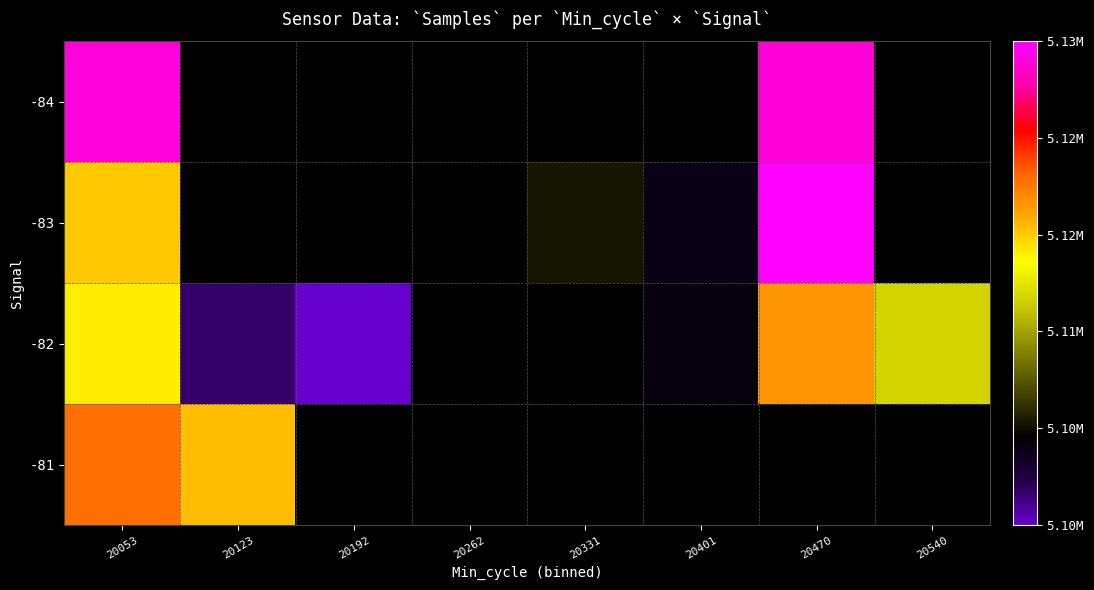

True or false: -82 has a value of 5116119.4 at 20053.

True